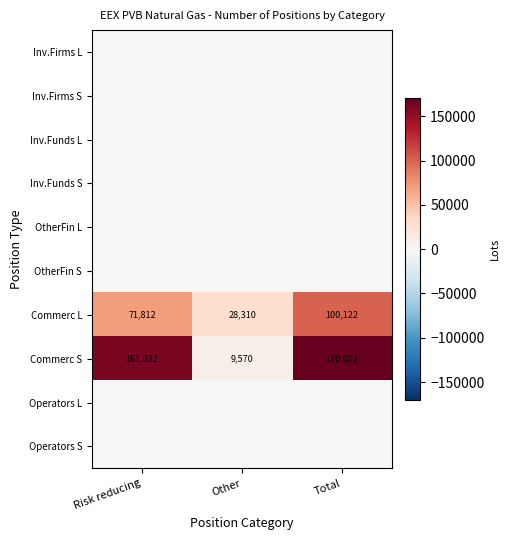

Is it true that Commerc S equals 161032 at Risk reducing?

True